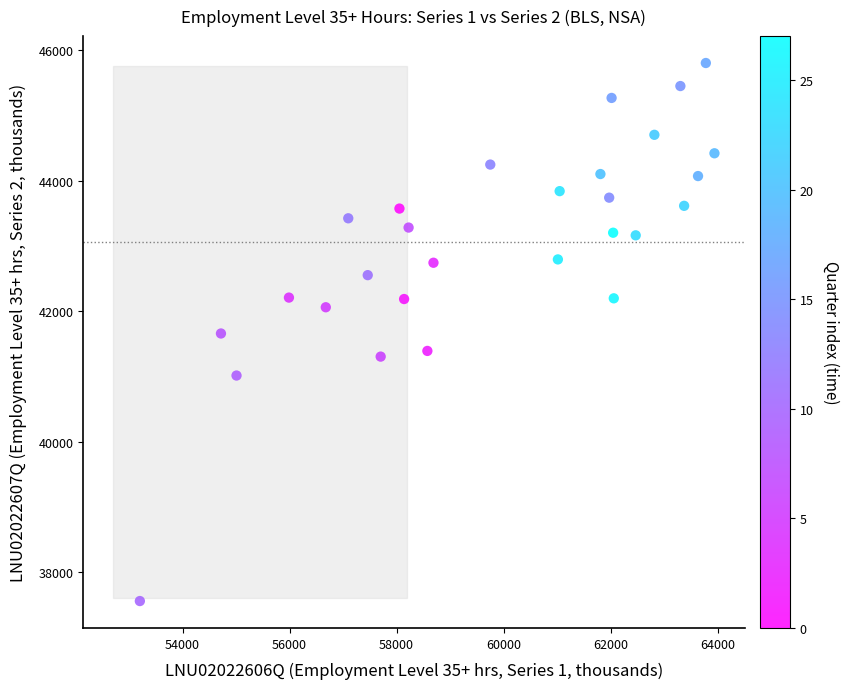

What is the range of Y values (max minus min)?

8243